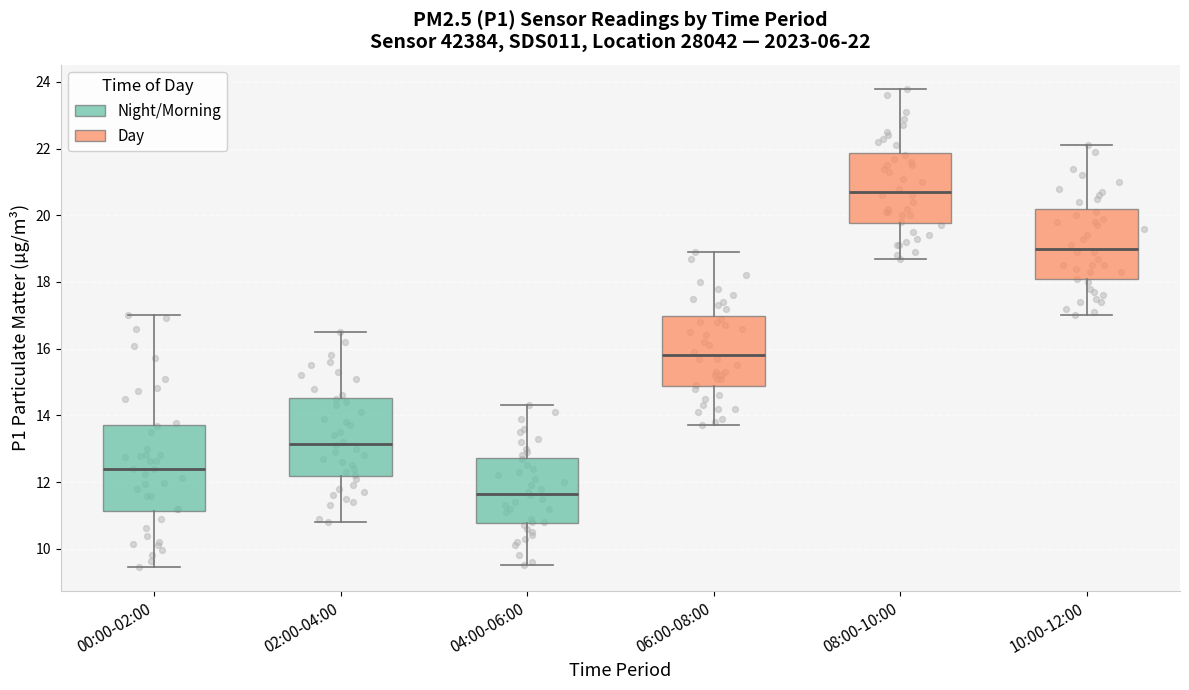

Which box has the lowest median line?

04:00-06:00